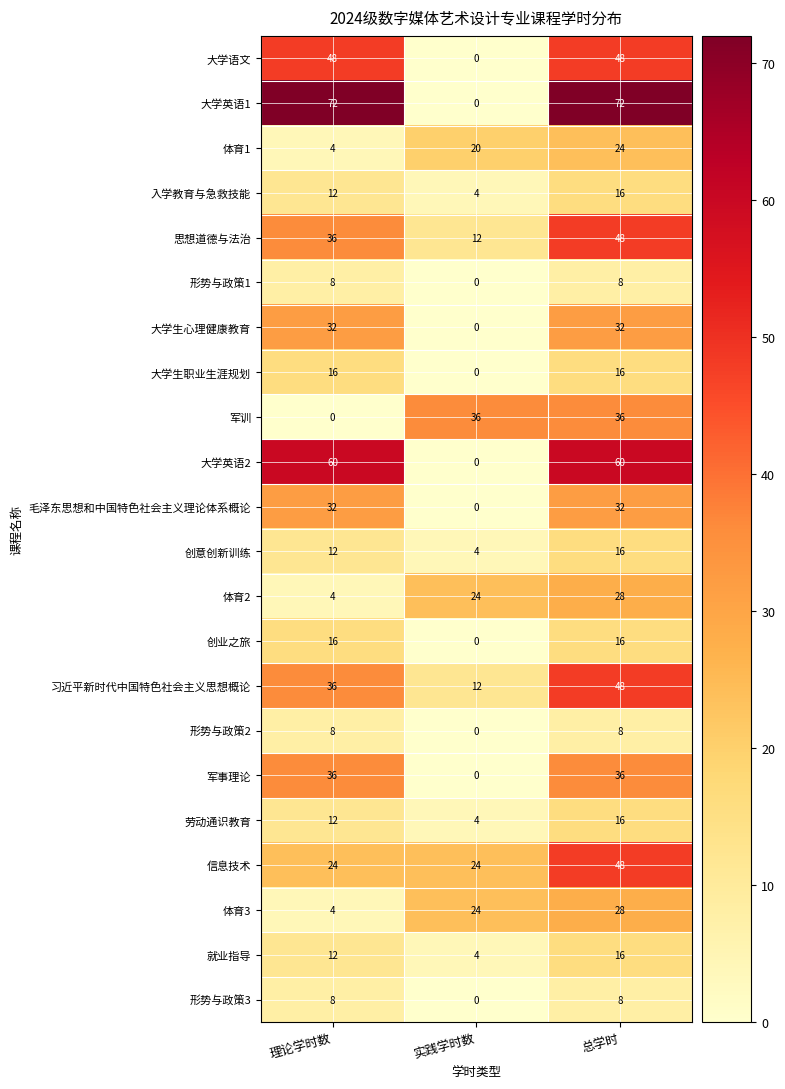

At which category is the sum across all series the highest?

总学时